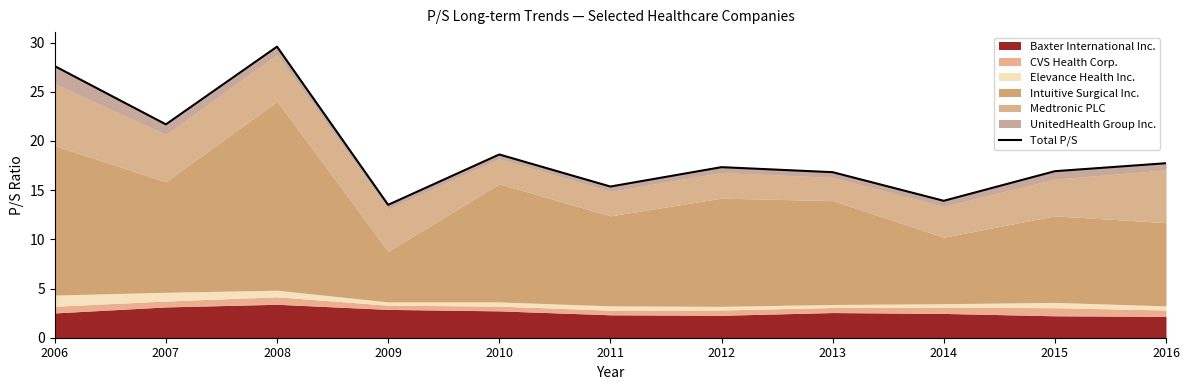

Reading right to left, extract all data points from this chart.

2016=17.7	2015=16.9	2014=13.9	2013=16.8	2012=17.3	2011=15.4	2010=18.6	2009=13.5	2008=29.6	2007=21.7	2006=27.6